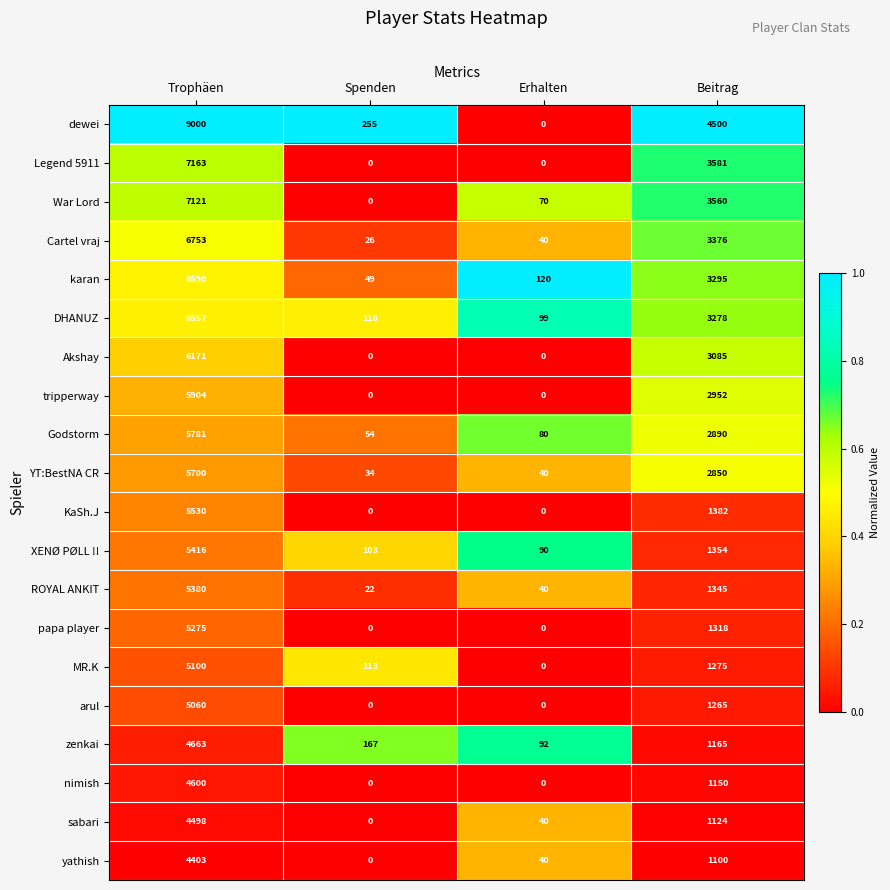

Which label corresponds to the largest value in the chart?

Trophäen